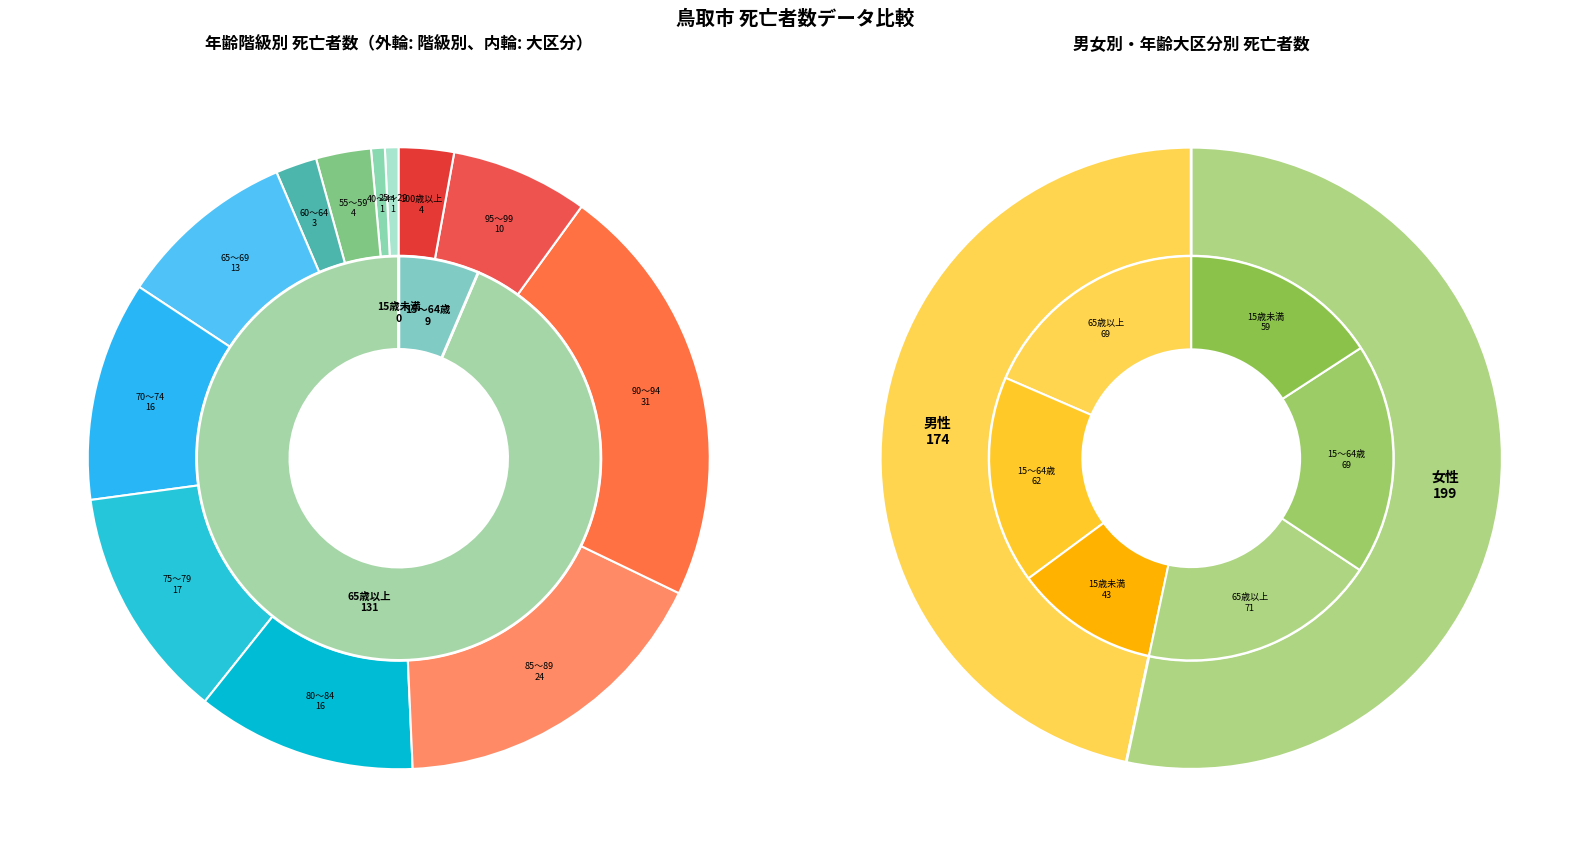

What is the change in value from 80～84 to 100歳以上?

-12